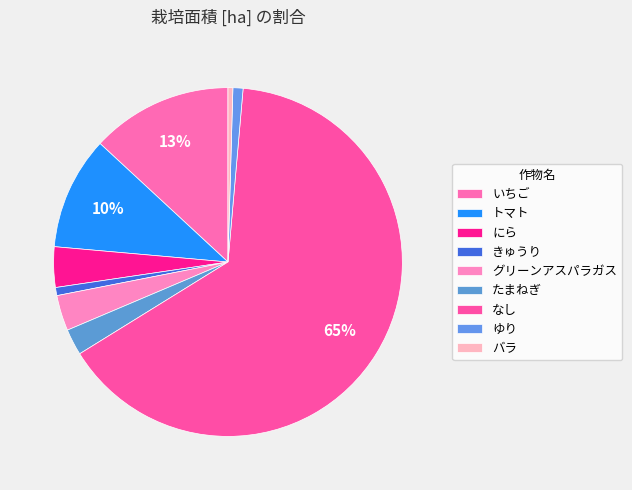

To the nearest percent, what percentage of the pie is たまねぎ?

2%